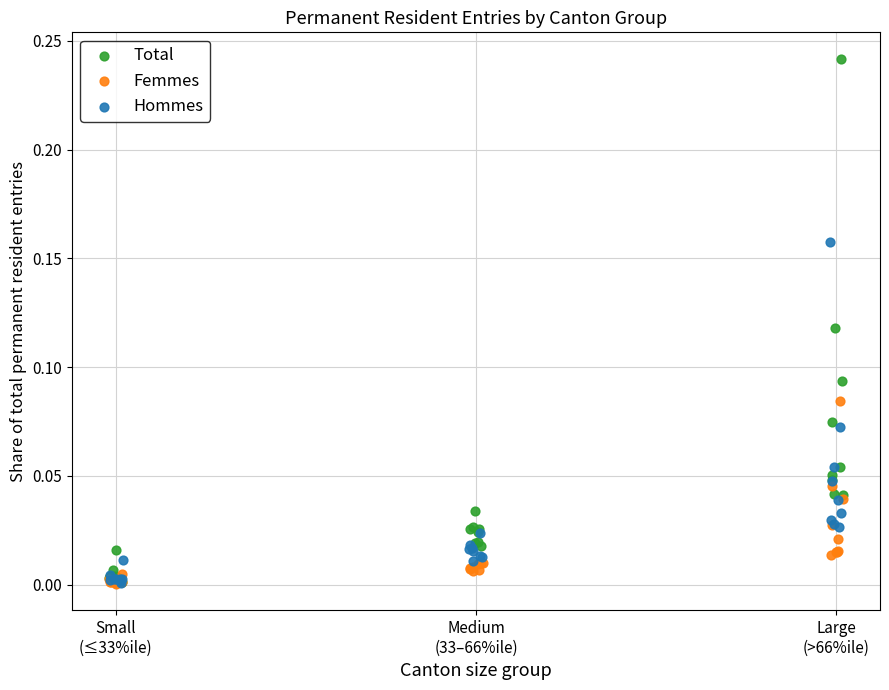

Which series reaches the maximum Y coordinate?

Total